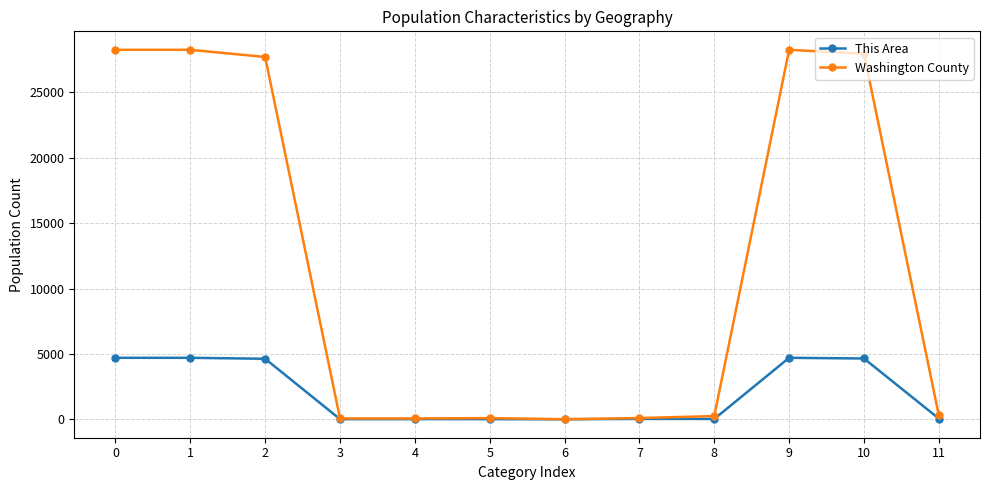

Rank the series by their average value, from highest to lowest.

Washington County, This Area